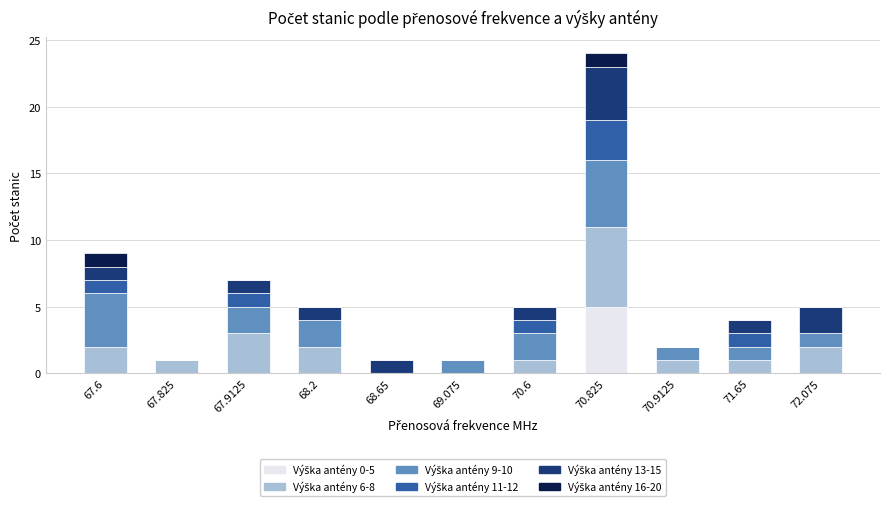

At which category is the sum across all series the highest?

70.825